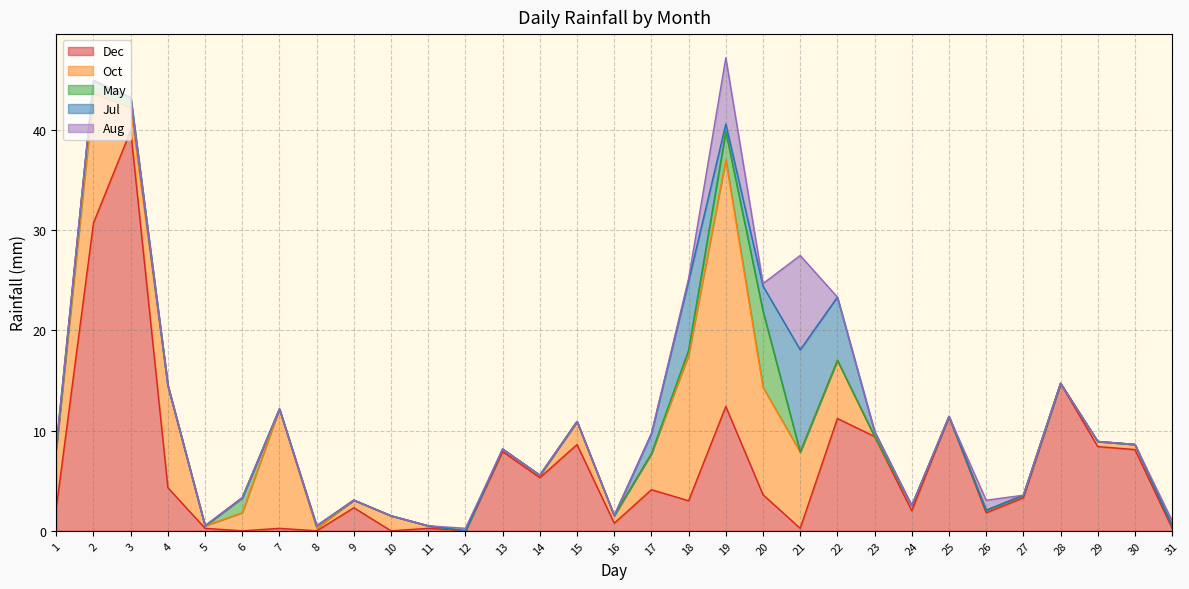

What is the total value across all series at 2?

44.9